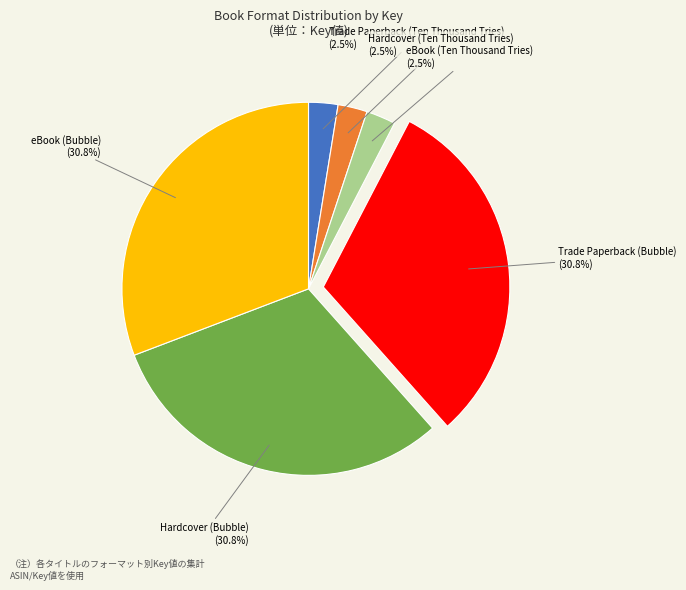

Combined, what portion of the pie is Hardcover (Ten Thousand Tries) and Hardcover (Bubble)?

33.3%